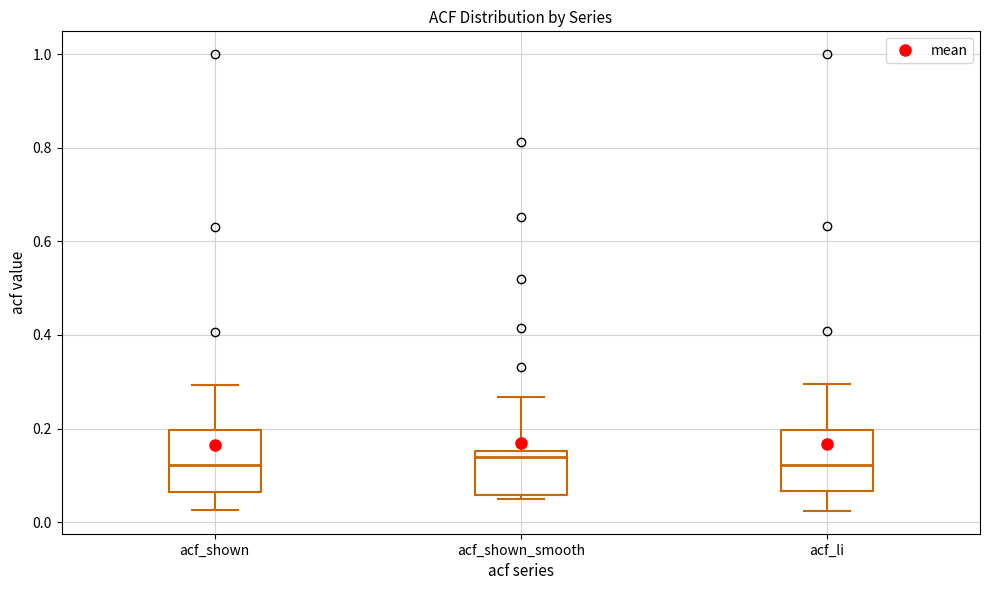

Reading left to right, read every box against the y-axis: the position of its median line, the range the box covers, and the ends of its whiskers. The values are not printed on the chart, so give them approximately, as read against the axis.

acf_shown: median 0.12, box 0.06 to 0.20, whiskers 0.02 to 0.30
acf_shown_smooth: median 0.14, box 0.06 to 0.16, whiskers 0.06 (just below the box's lower edge) to 0.26
acf_li: median 0.12, box 0.06 to 0.20, whiskers 0.02 to 0.30